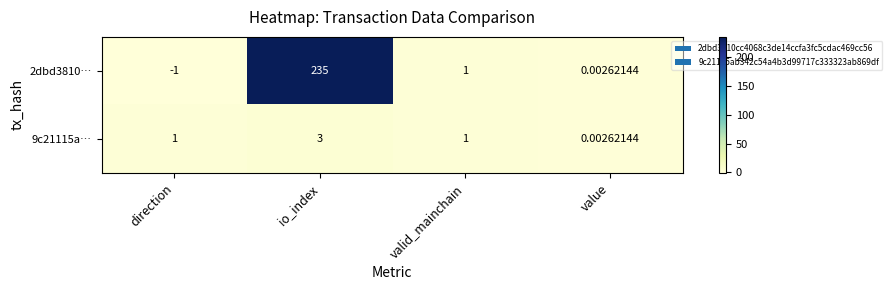

What is the smallest value displayed?

-1.0